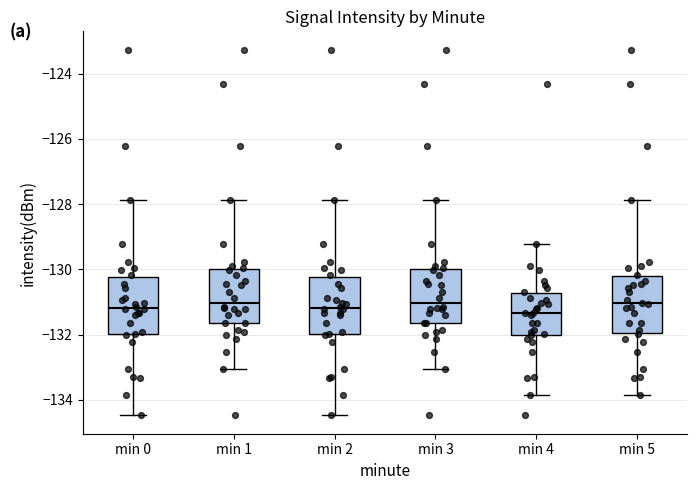

Reading left to right, read every box against the y-axis: the position of its median line, the range the box covers, and the ends of its whiskers. The values are not printed on the chart, so give them approximately, as read against the axis.

min 0: median -131.2, box -132.0 to -130.2, whiskers -134.4 to -127.8
min 1: median -131.0, box -131.6 to -130.0, whiskers -133.0 to -127.8
min 2: median -131.2, box -132.0 to -130.2, whiskers -134.4 to -127.8
min 3: median -131.0, box -131.6 to -130.0, whiskers -133.0 to -127.8
min 4: median -131.4, box -132.0 to -130.8, whiskers -133.8 to -129.2
min 5: median -131.0, box -132.0 to -130.2, whiskers -133.8 to -127.8